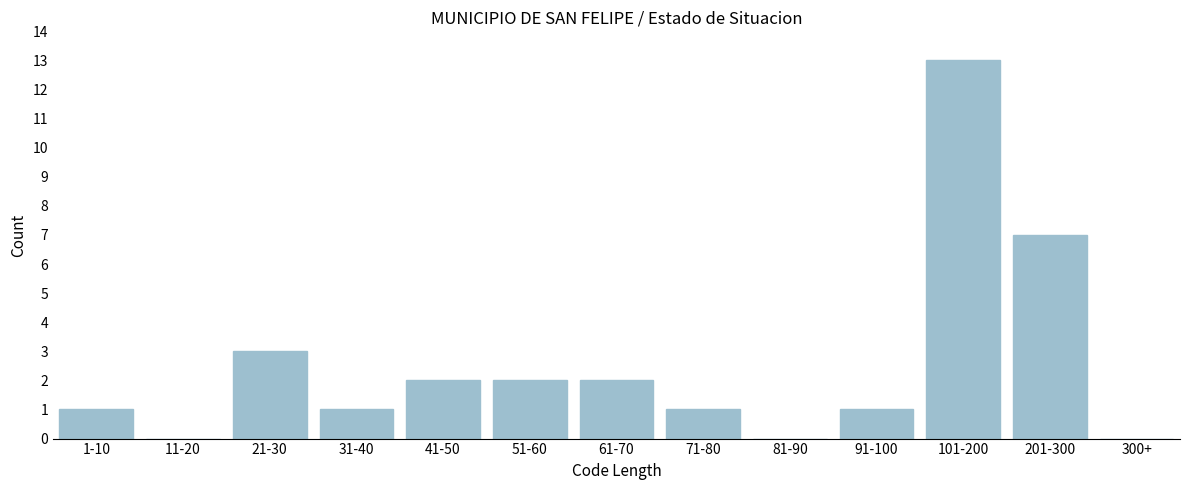

Reading left to right, list all the values displayed in this chart.

1-10=1	11-20=0	21-30=3	31-40=1	41-50=2	51-60=2	61-70=2	71-80=1	81-90=0	91-100=1	101-200=13	201-300=7	300+=0